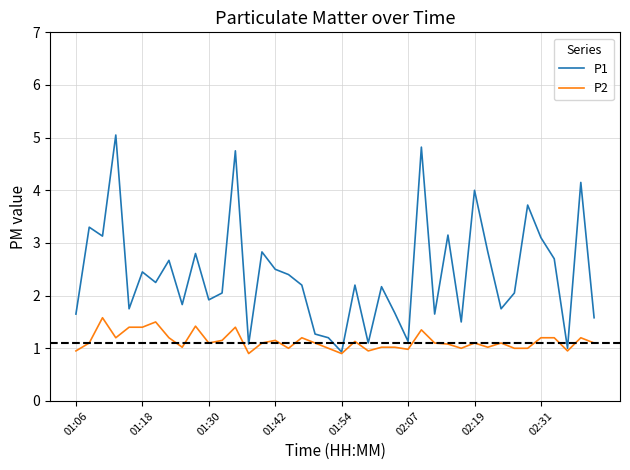

What are all the series names shown in the legend?

P1, P2